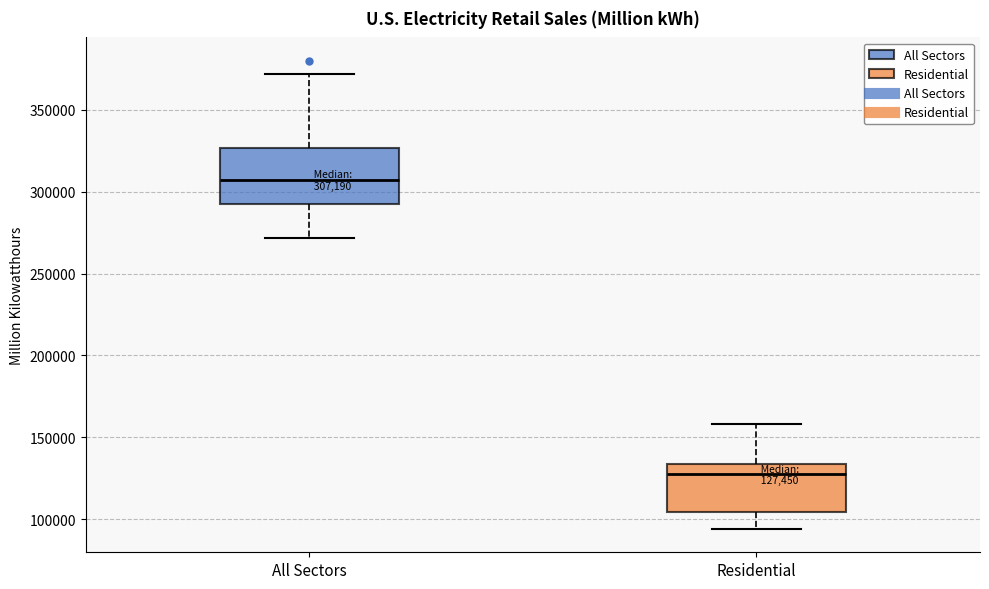

Which box's median line is the highest?

All Sectors